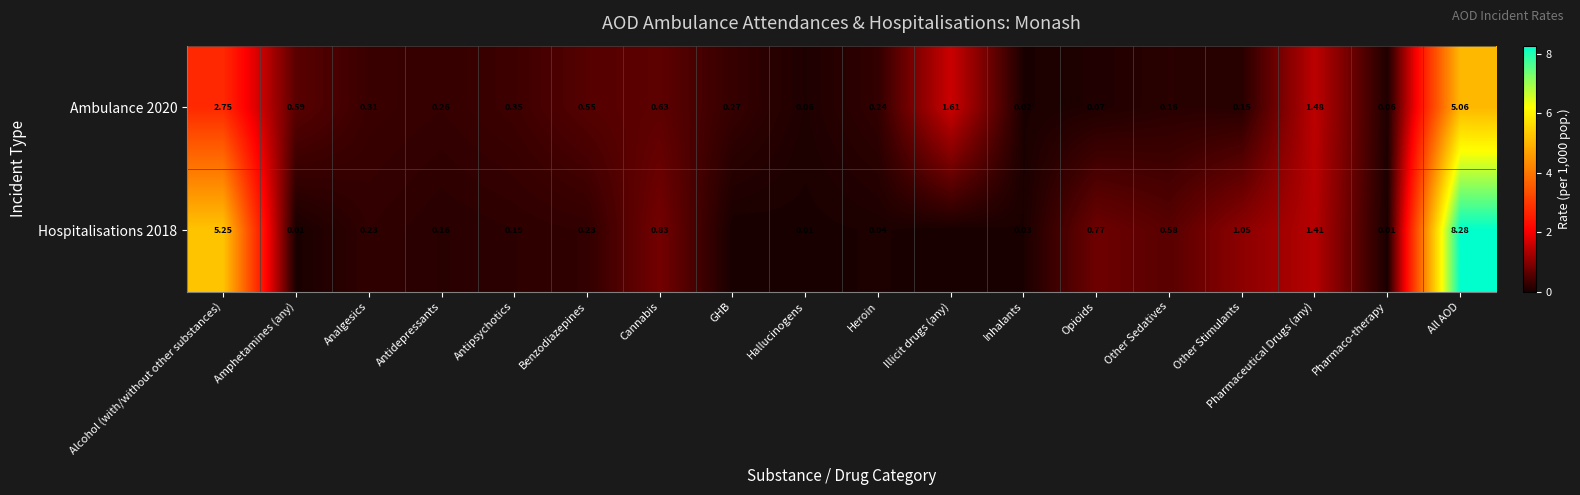

What is the spread (max minus min) of values at Other Sedatives?

0.4